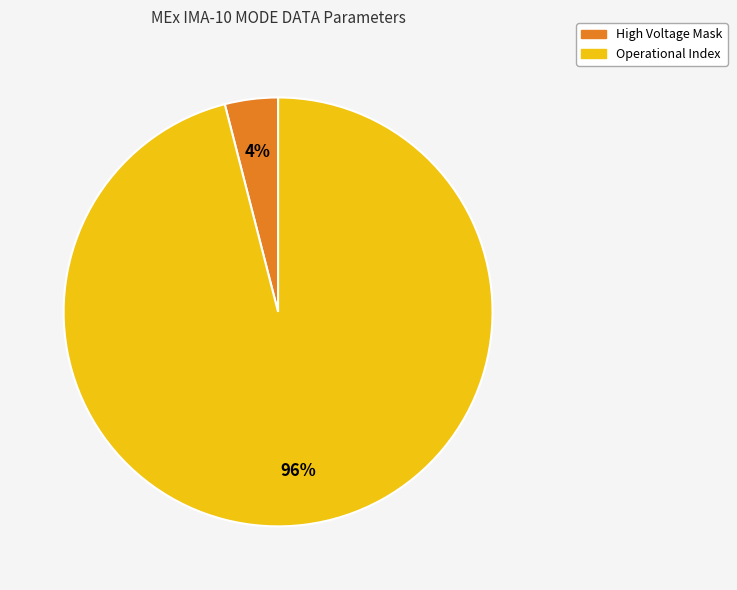

To the nearest percent, what is the difference between the largest and smallest slice percentages?

92%